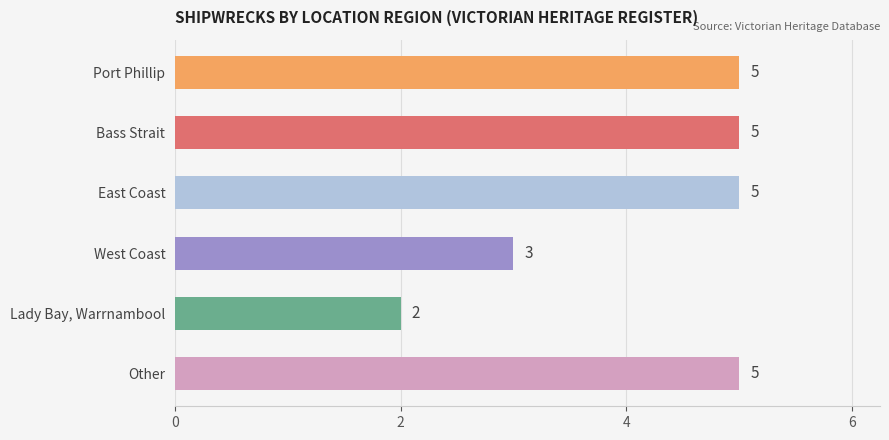

At which category does the chart reach its minimum across all series?

Lady Bay, Warrnambool